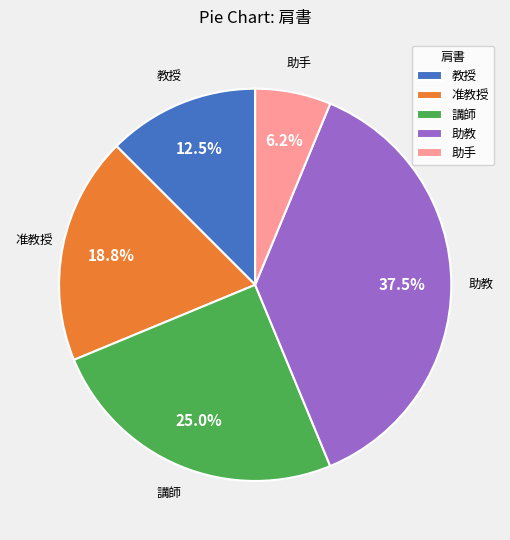

Count the number of slices in the pie.

5